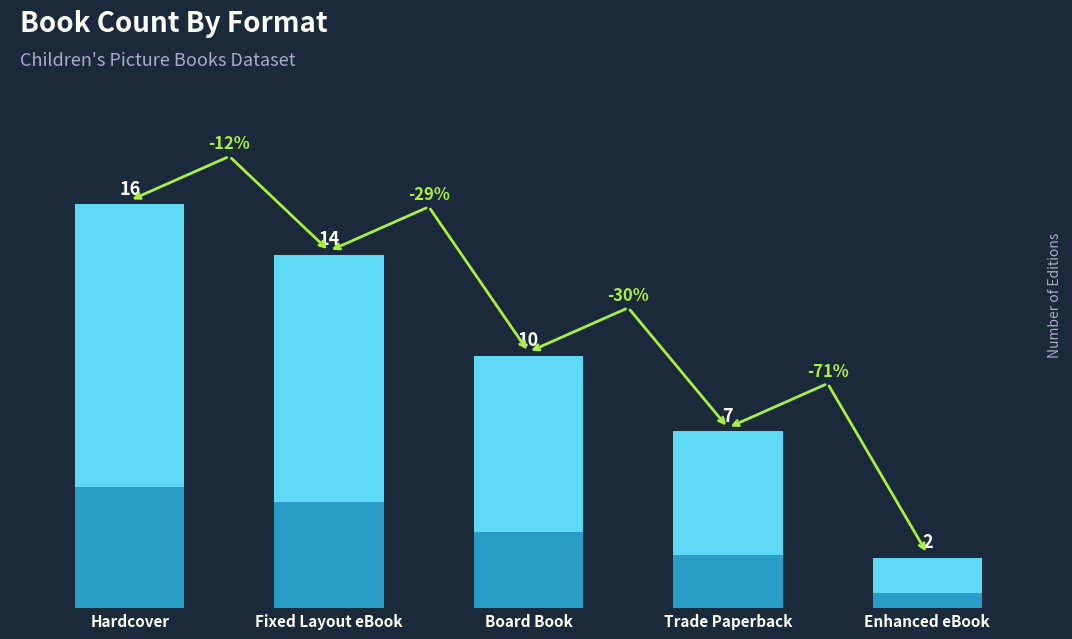

At which label is the value closest to 9?

Board Book